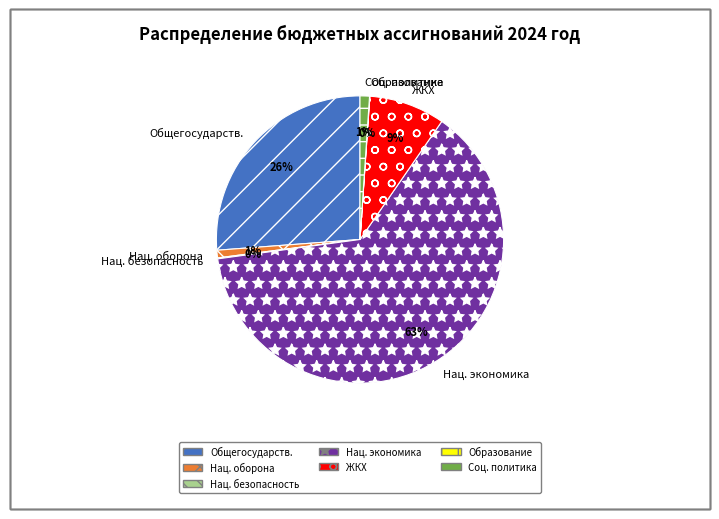

What is the largest slice in the pie chart?

Нац. экономика